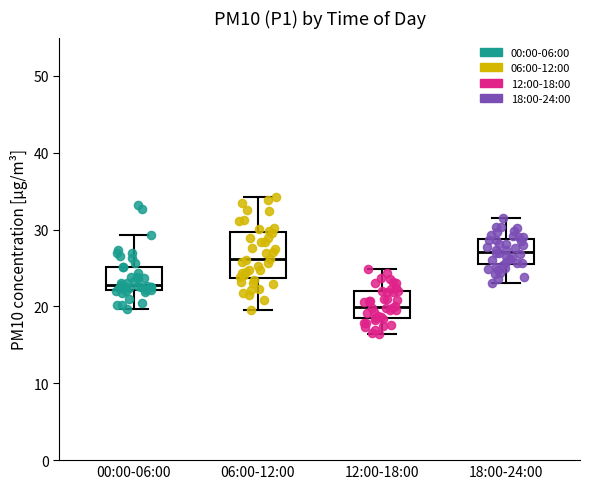

Where does the median line of the box for 00:00-06:00 sit on the y-axis? The values are not printed on the chart, so give them approximately, as read against the axis.

23